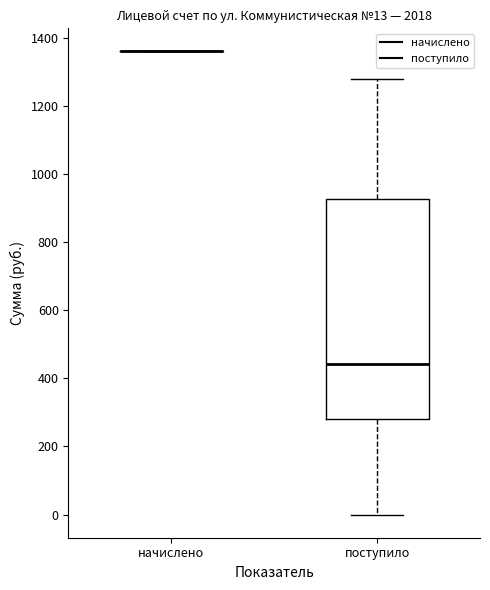

Which box is the tallest, from its lower edge to its upper edge?

поступило